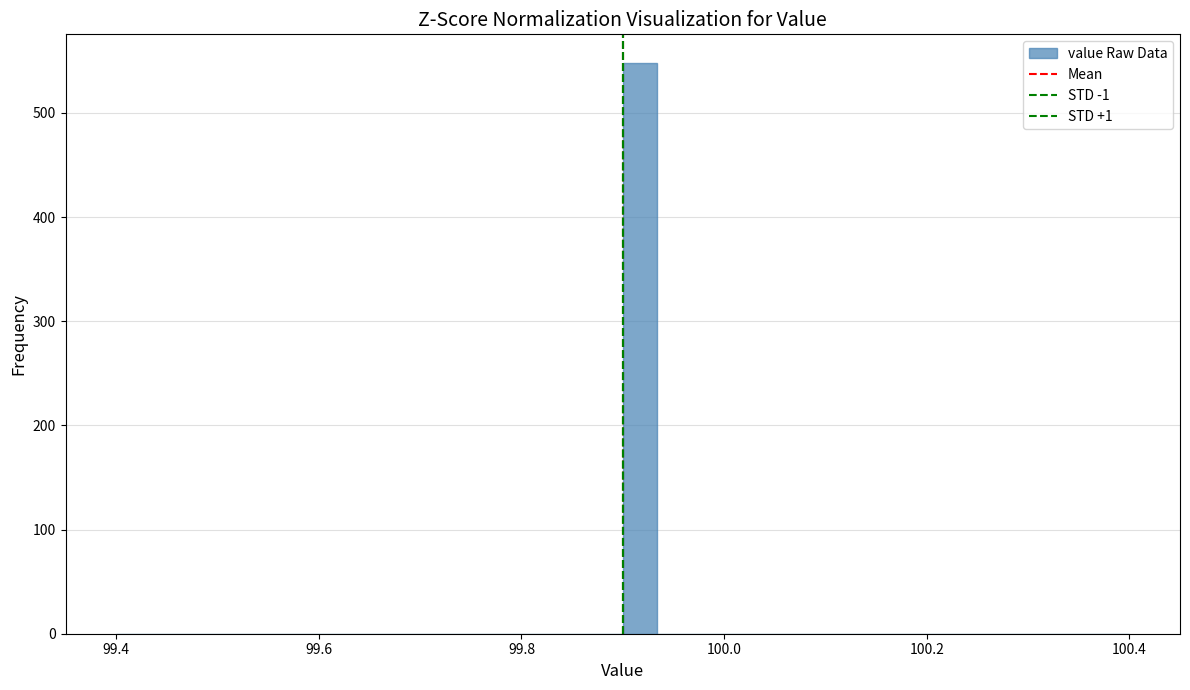

Around what value on the x-axis is the tallest bar? Give the approximate position of its centre, as read against the axis.

99.92